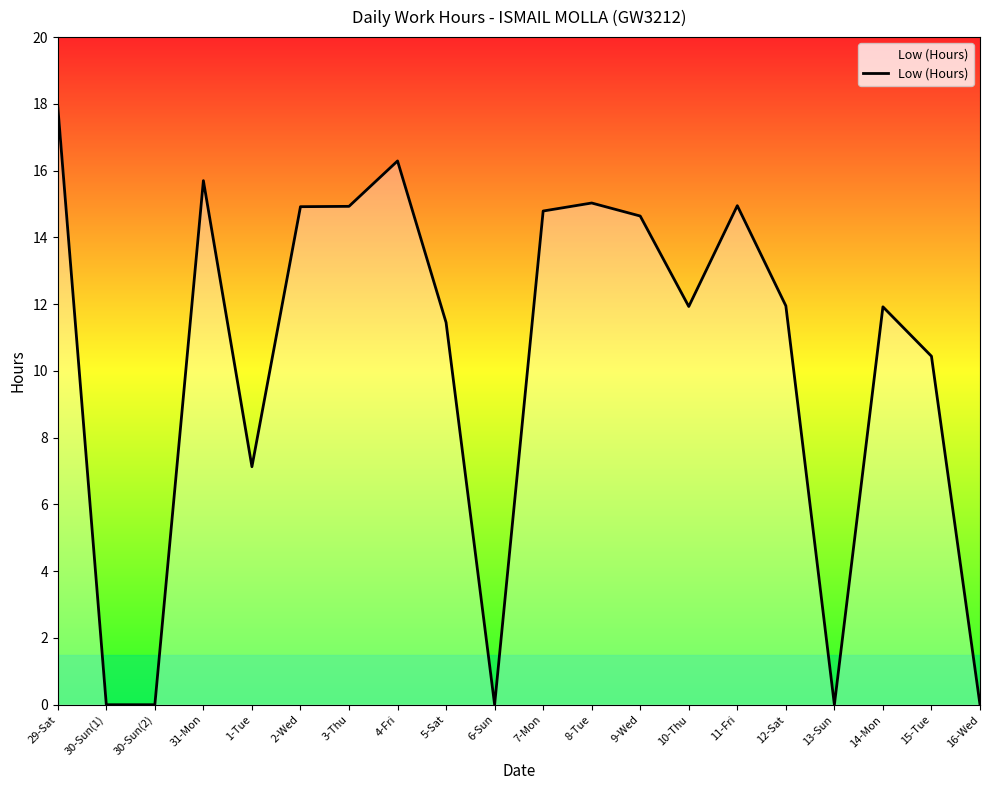

The value at 9-Wed is 23.6. True or false?

False